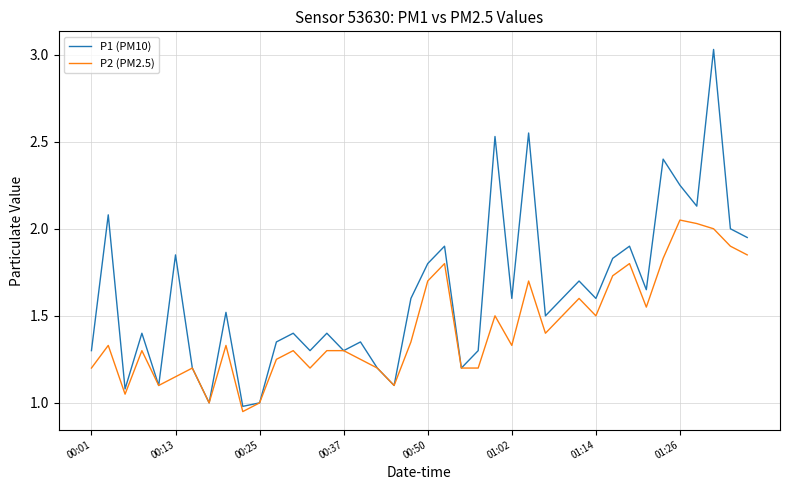

Rank the series by their average value, from lowest to highest.

P2 (PM2.5), P1 (PM10)